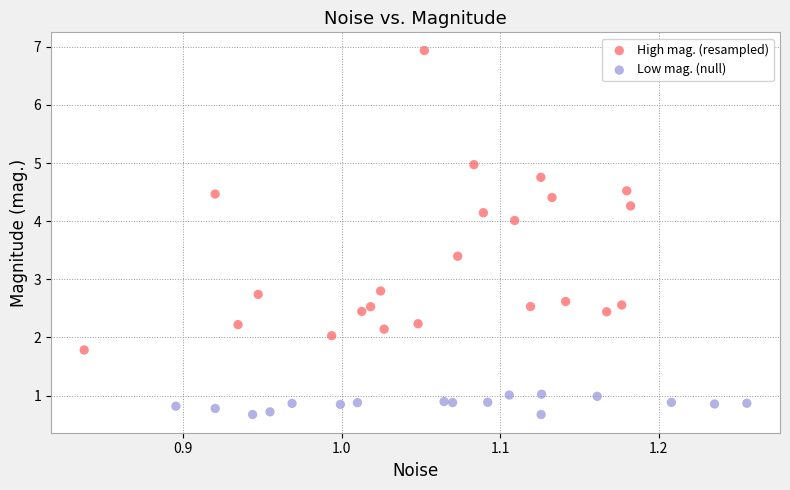

Which series contains the highest Y value?

High mag. (resampled)